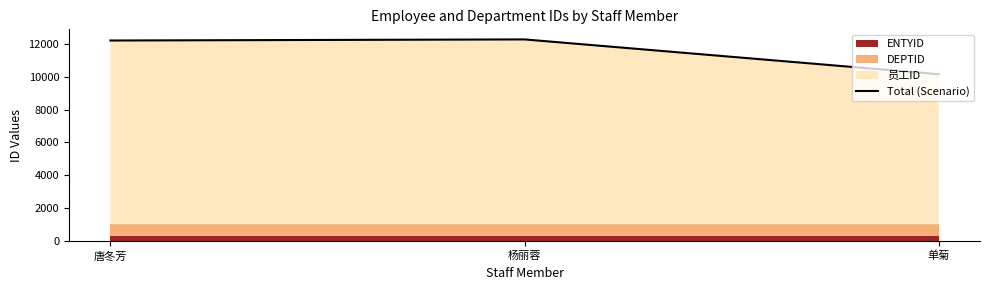

Is it true that the value at 单菊 is 10149?

True